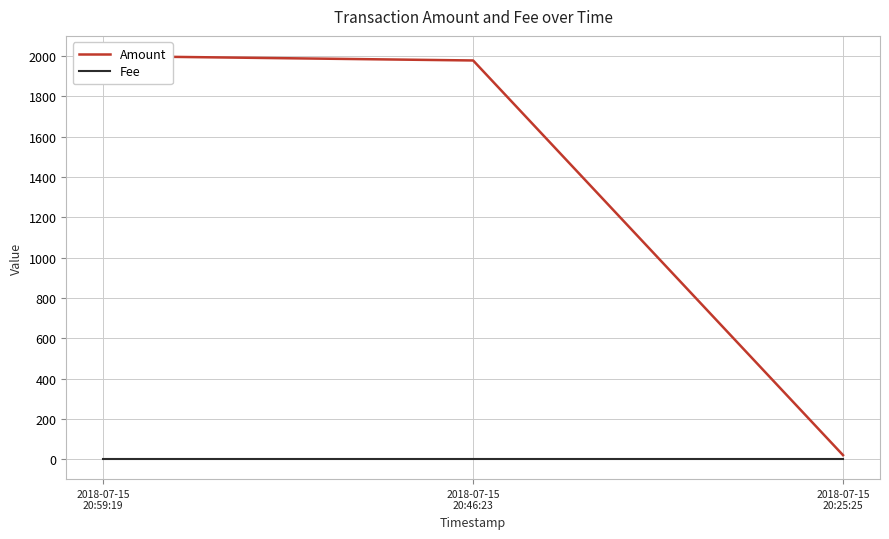

Which series has the largest total across all categories?

Amount